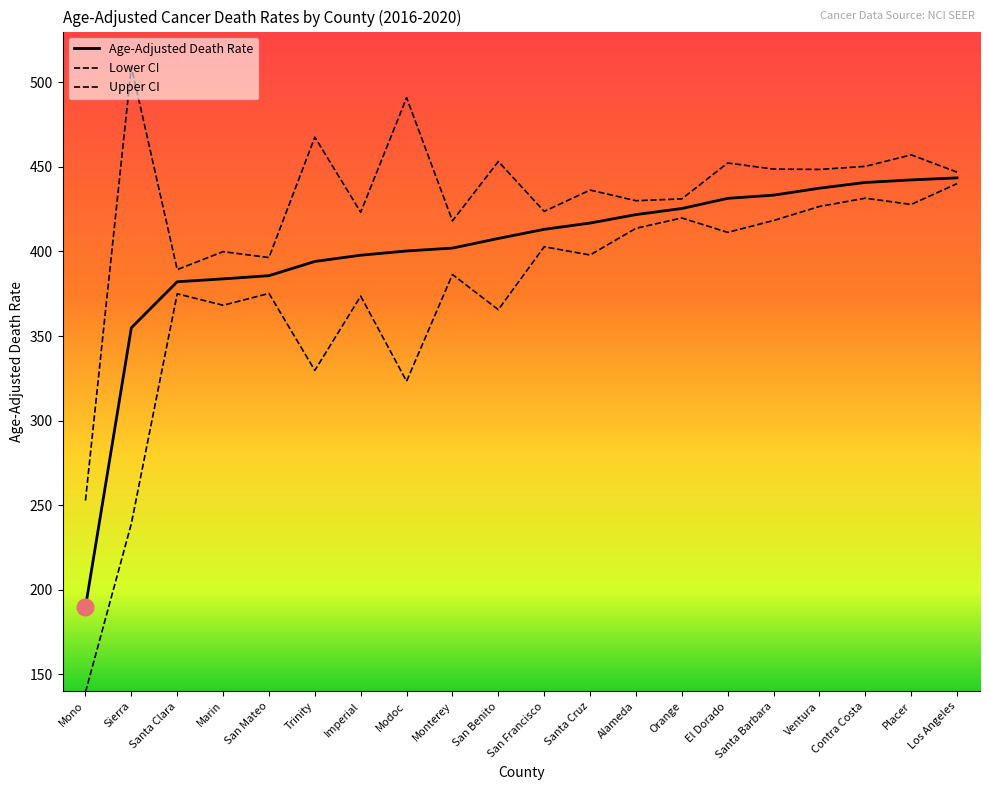

True or false: Upper CI and Age-Adjusted Death Rate cross at least once.

False